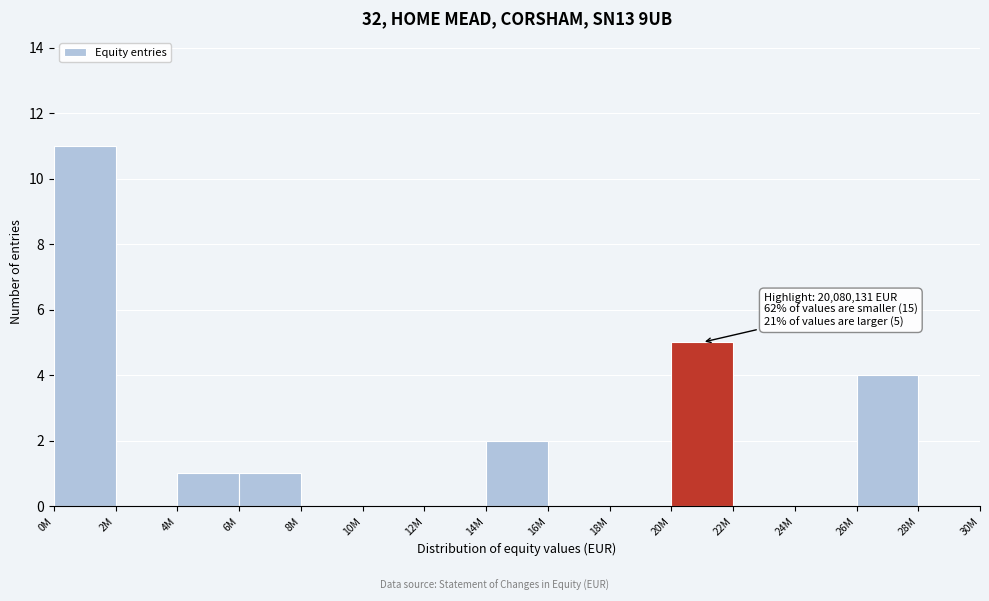

Reading left to right, extract all data points from this chart.

0M=11	2M=0	4M=1	6M=1	8M=0	10M=0	12M=0	14M=2	16M=0	18M=0	20M=5	22M=0	24M=0	26M=4	28M=0